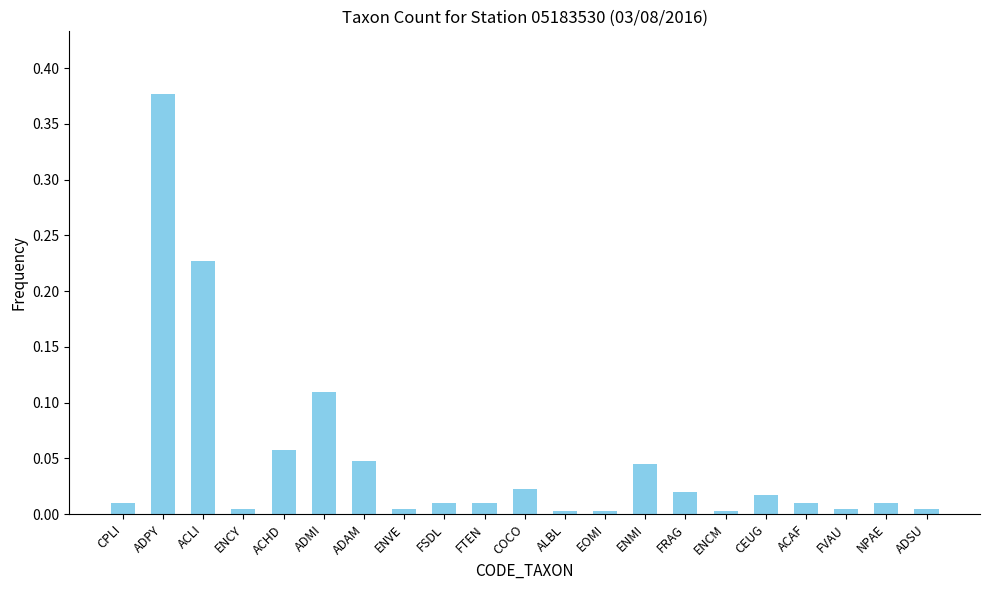

What is the sum of all values?

1.0